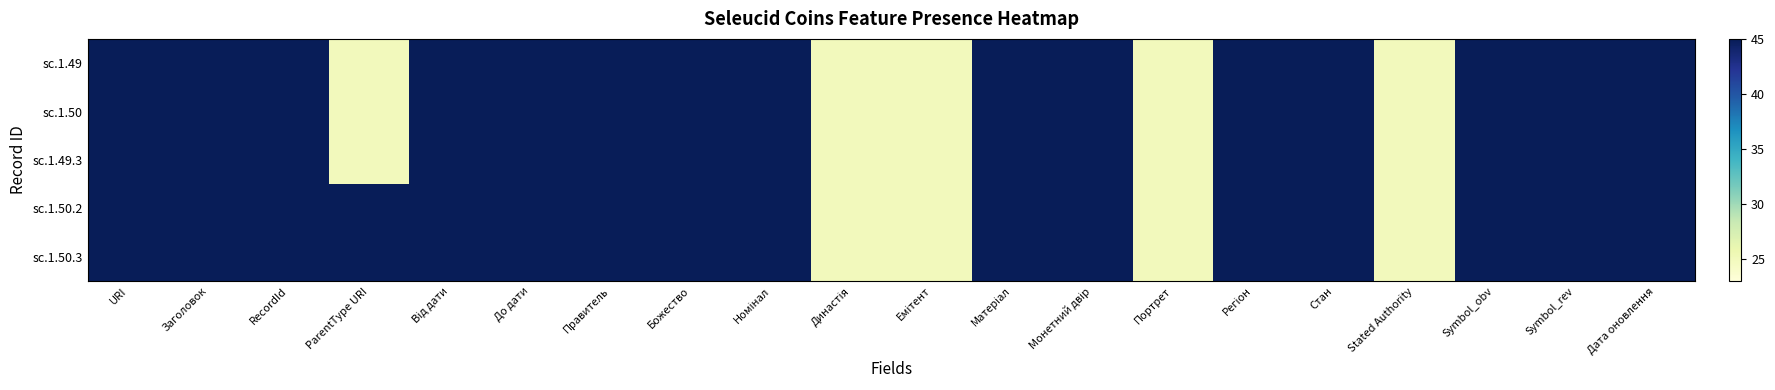

At which category does the chart reach its peak across all series?

URI